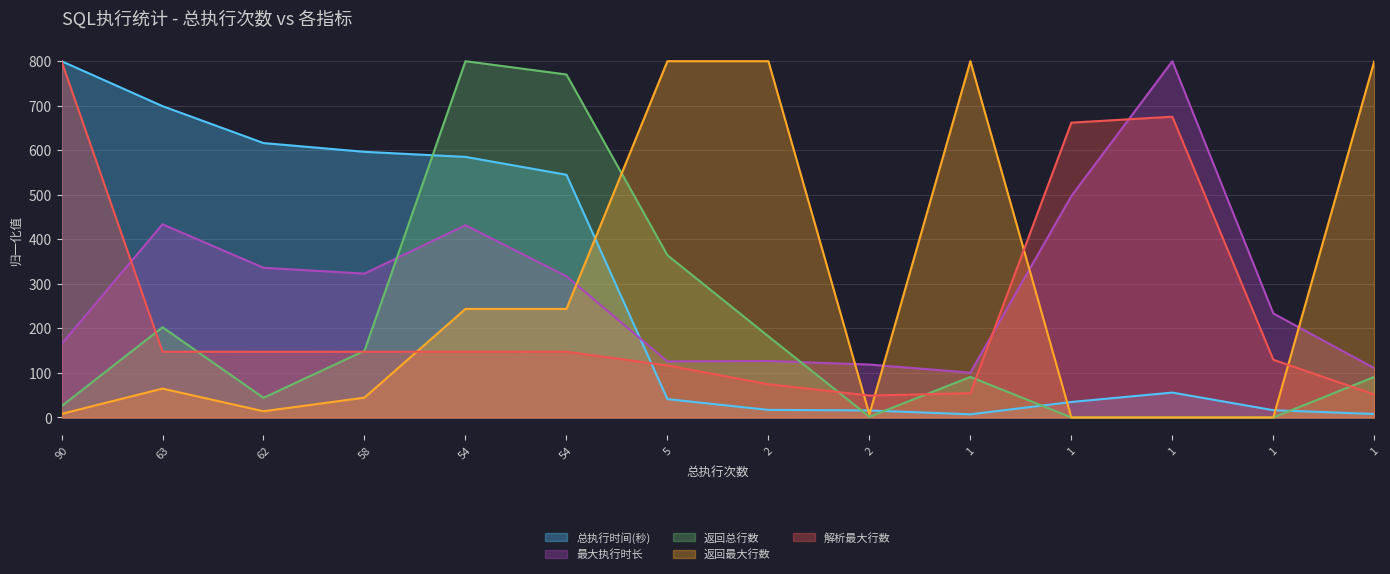

What is the greatest value displayed?

800.0